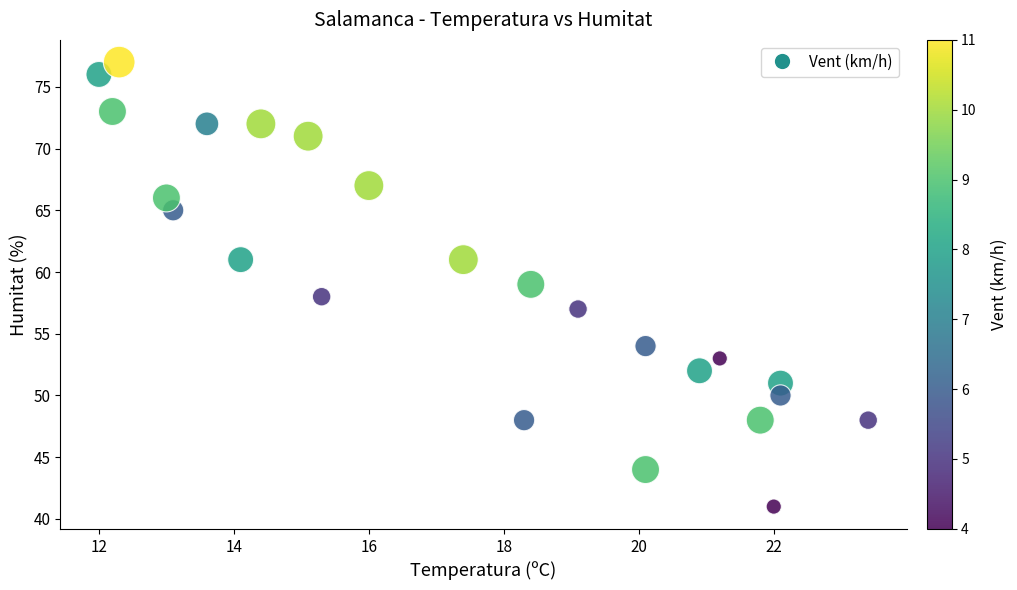

What is the range of Y values (max minus min)?

36